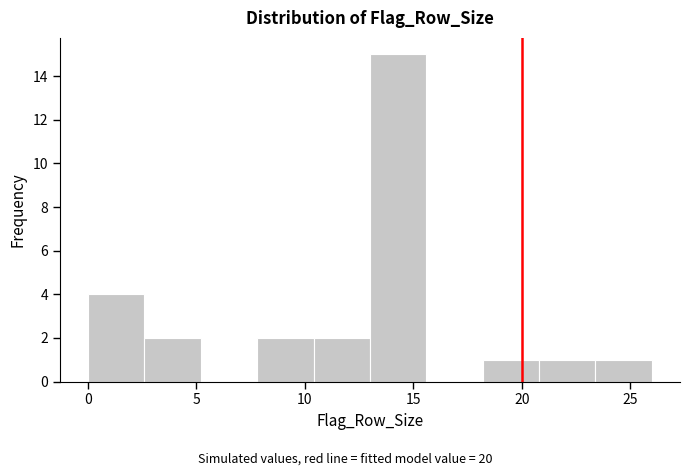

Reading left to right, list every bar in this chart as the range it spans on the x-axis followed by its height. Neither the bar edges nor the heights are printed on the chart, so give them approximately, as read against the axes.

0.0 to 2.6: 4
2.6 to 5.2: 2
5.2 to 7.8: 0
7.8 to 10.4: 2
10.4 to 13.0: 2
13.0 to 15.6: 15
15.6 to 18.2: 0
18.2 to 20.8: 1
20.8 to 23.4: 1
23.4 to 26.0: 1